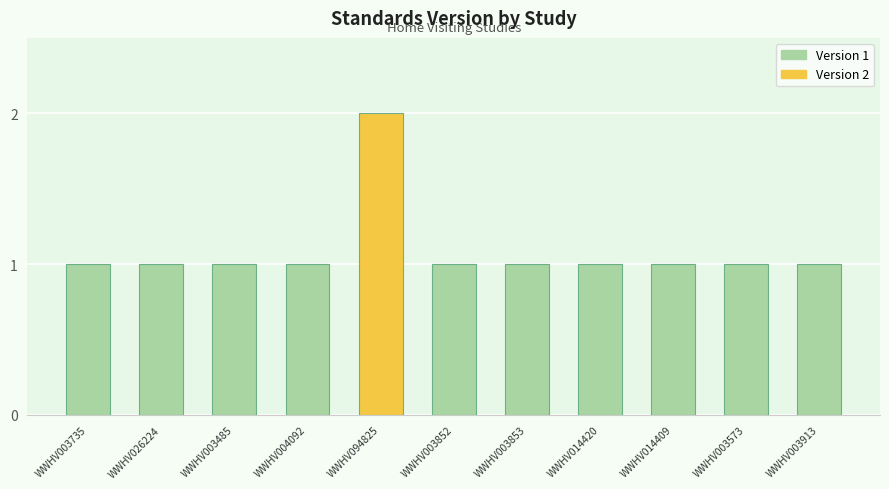

What position from the right is WWHV003913?

1